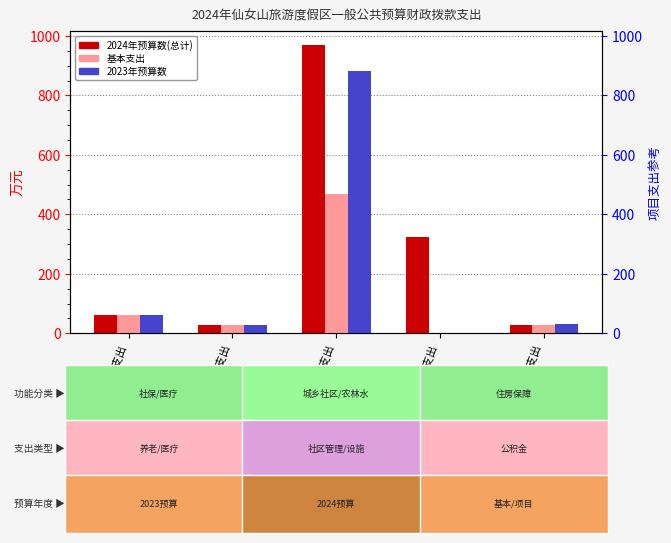

The 2023年预算数 series shows 28.1 at 卫生健康支出. True or false?

True